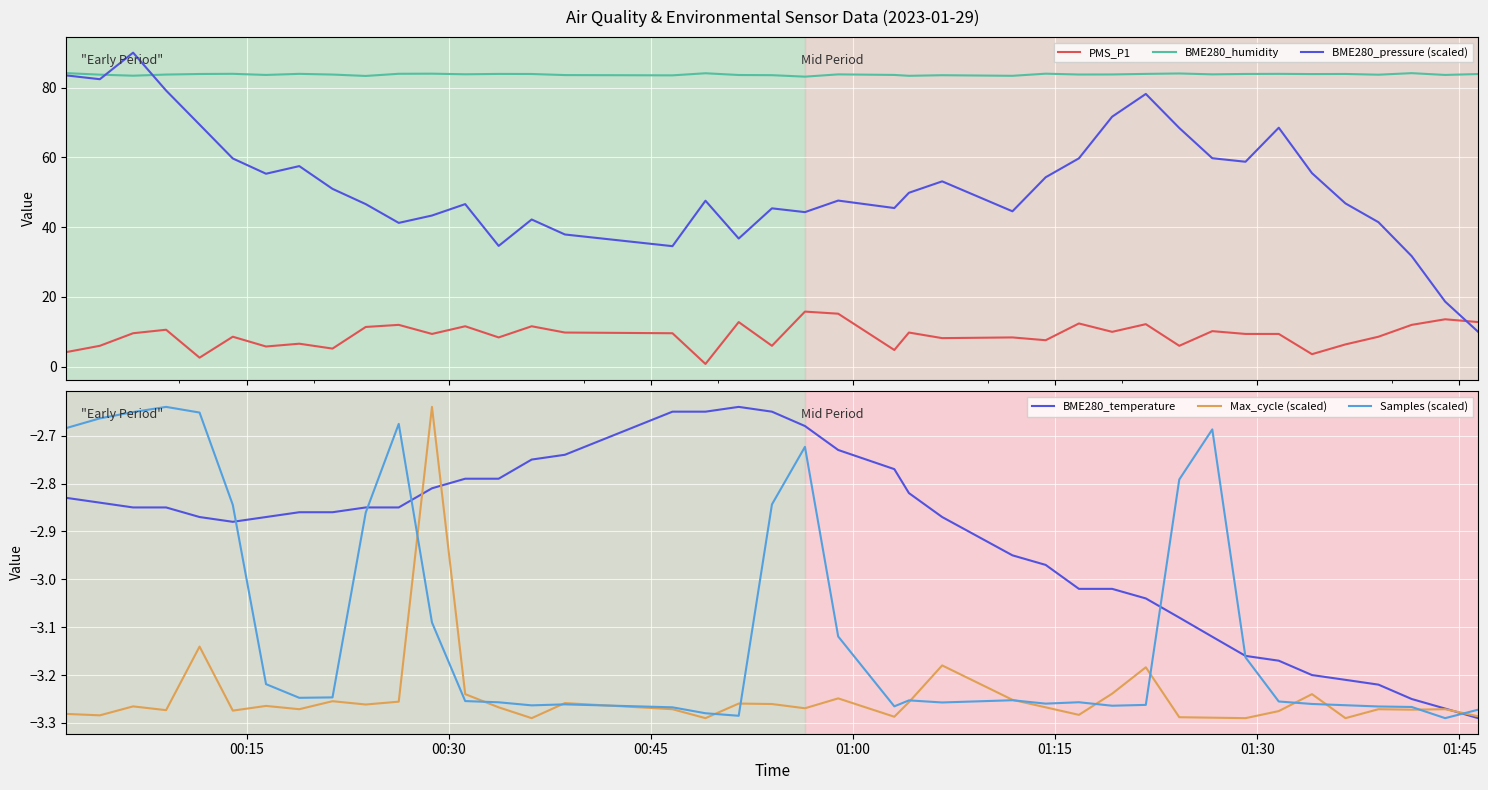

True or false: PMS_P1 and BME280_pressure (scaled) intersect in this chart.

True